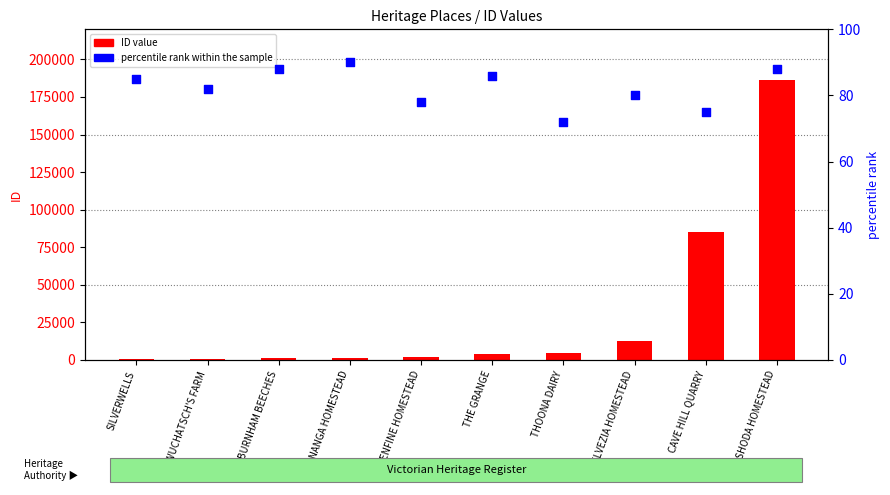

Is the value of ID value at THE GRANGE greater than the value of percentile rank within the sample at COONANGA HOMESTEAD?

Yes